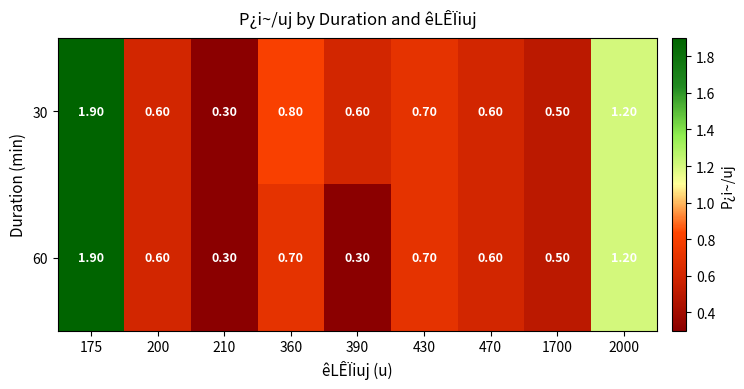

Rank the series at 360 from lowest to highest value.

60, 30